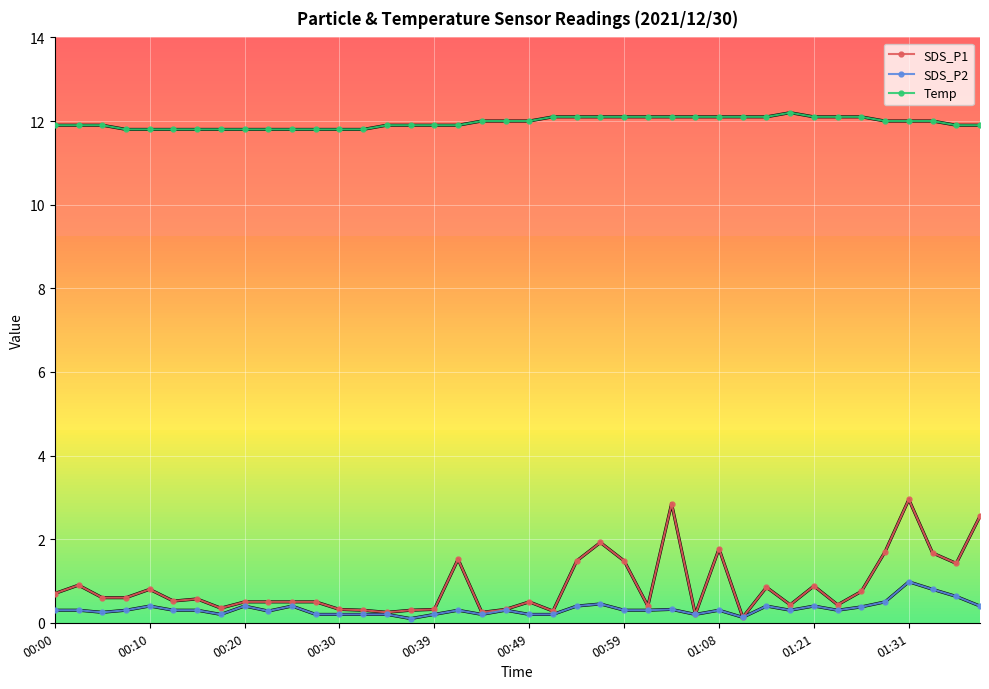

Rank the series by their maximum value, from lowest to highest.

SDS_P2, SDS_P1, Temp